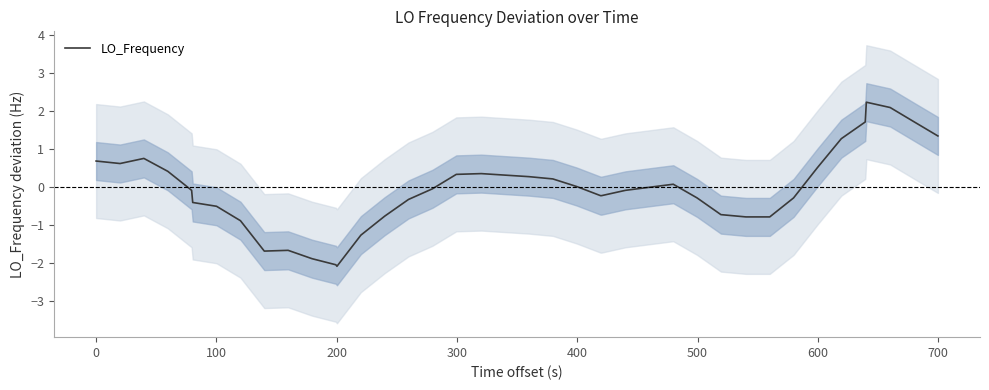

What is the maximum value for LO_Frequency?

2.2